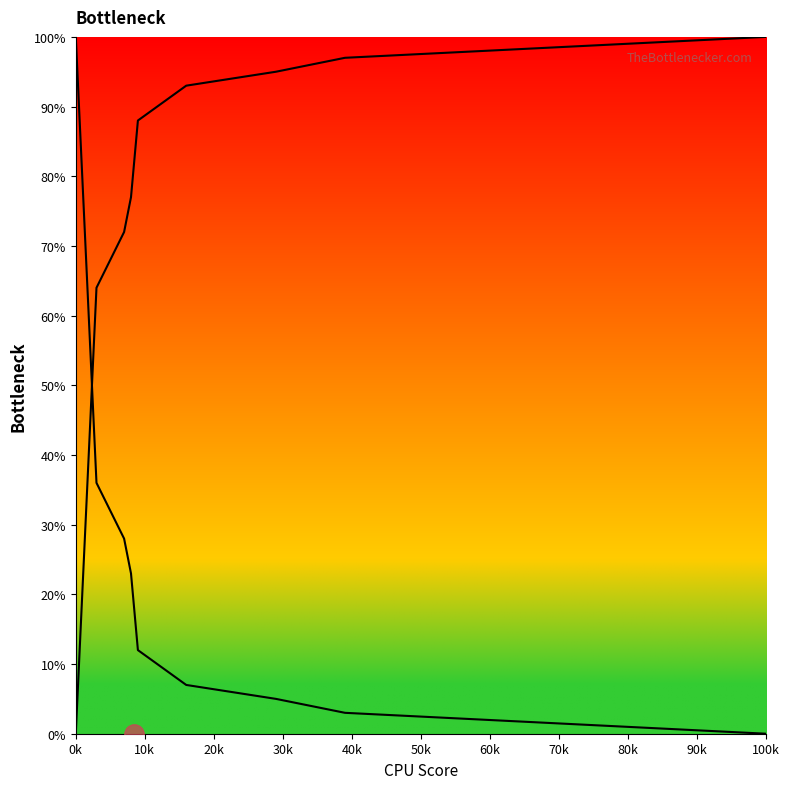

Is the value of col_1_line at 80k greater than the value of col_2_line at 20k?

Yes